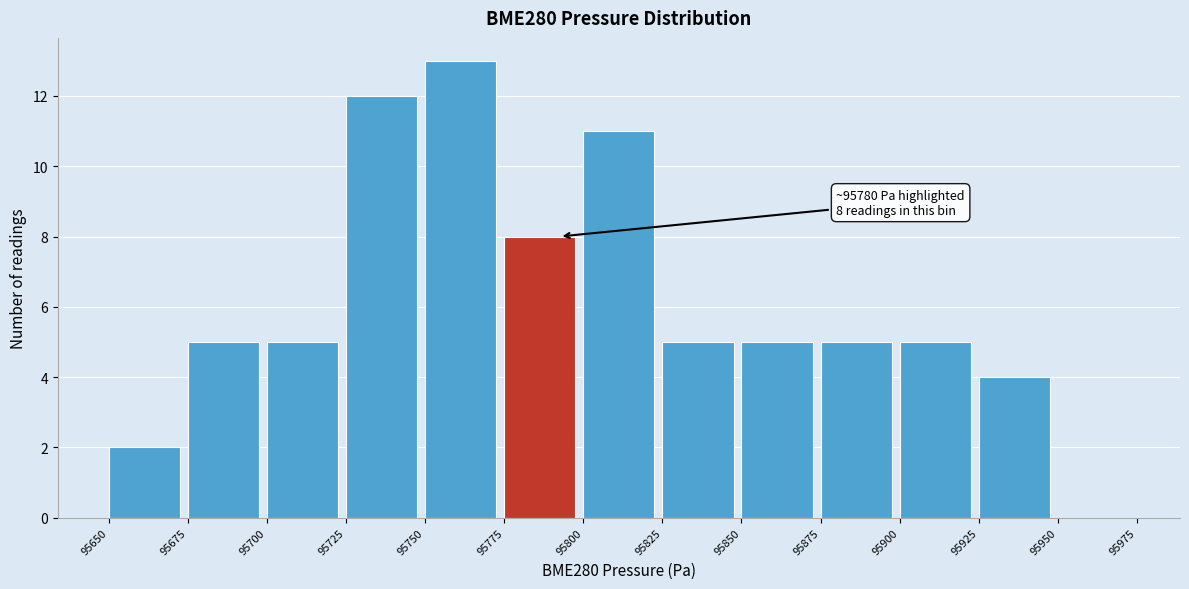

Which range on the x-axis has the tallest bar?

95750 to 95775